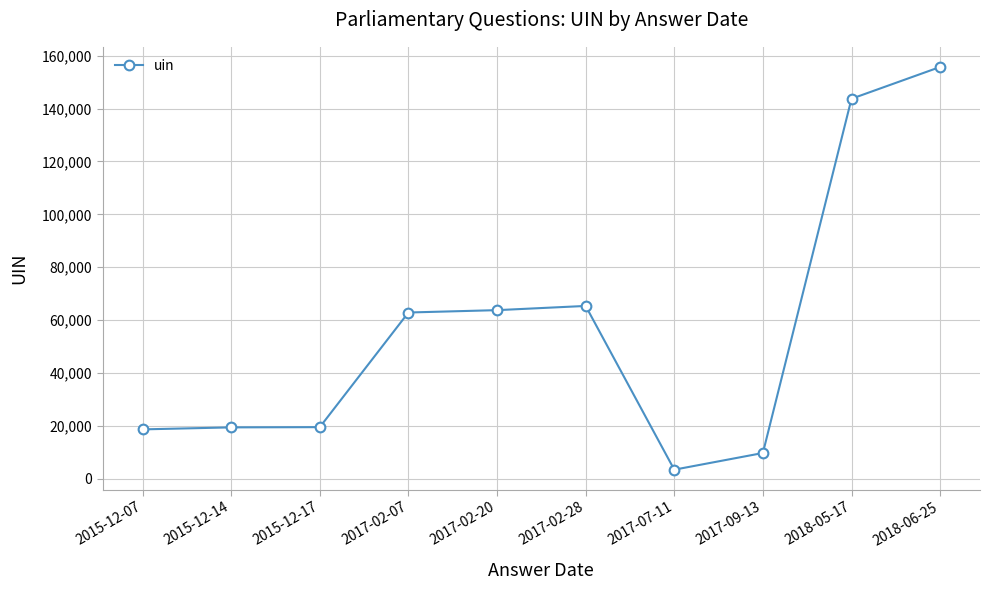

At which category does the chart reach its peak across all series?

2018-06-25